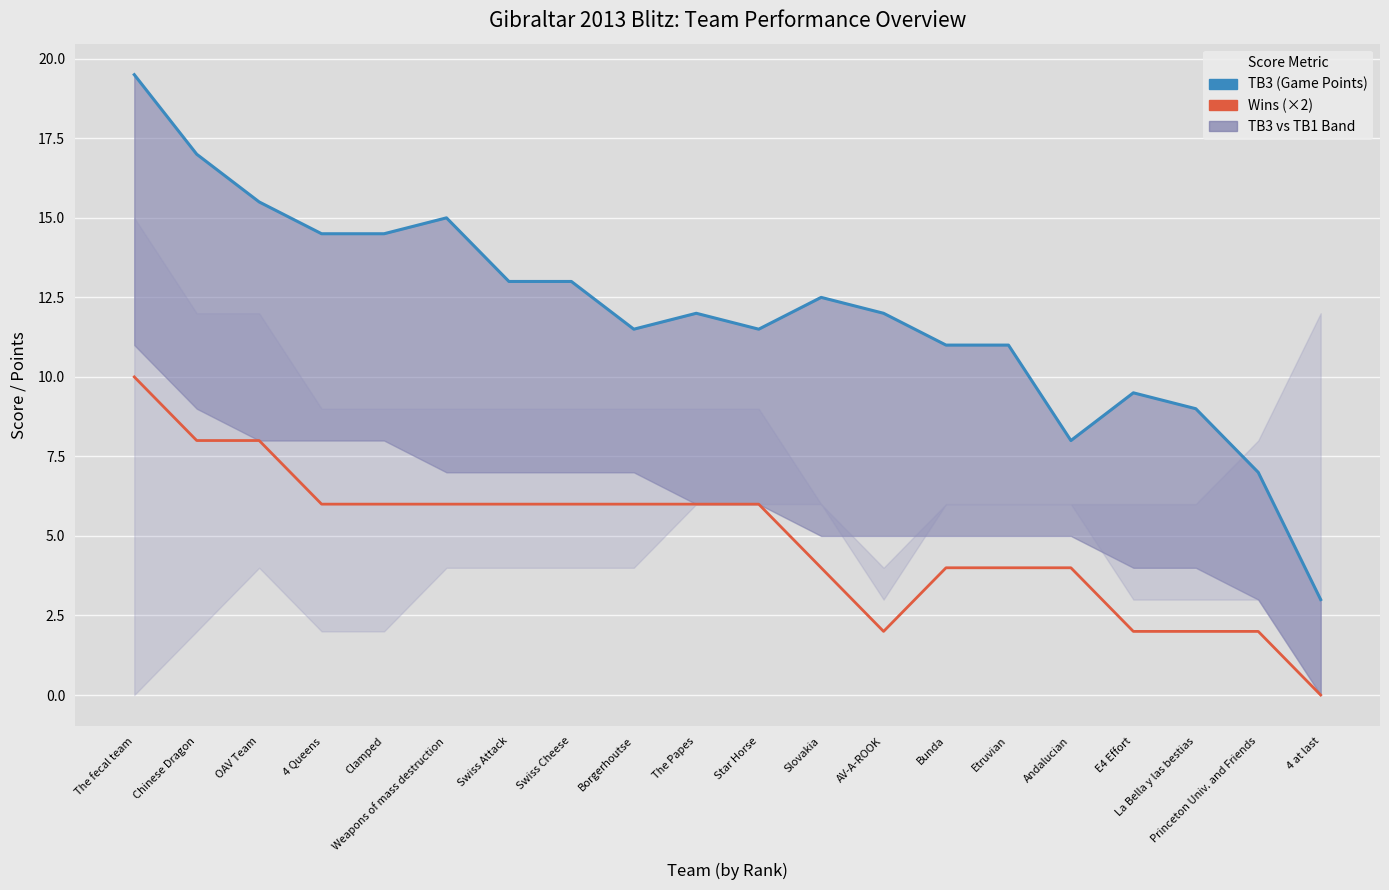

In TB3 (Game Points), how many points are lower than both neighbors (excluding endpoints)?

3